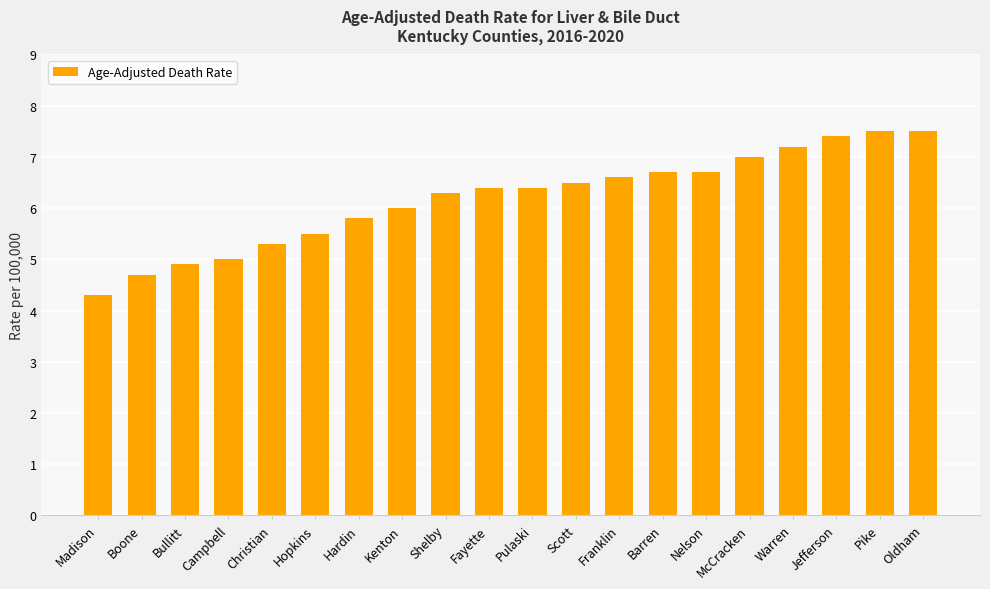

Read the value at Boone.

4.7